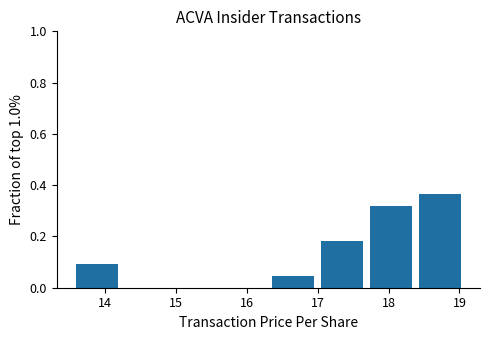

Over which range of the x-axis is the bar tallest?

18.4 to 19.1